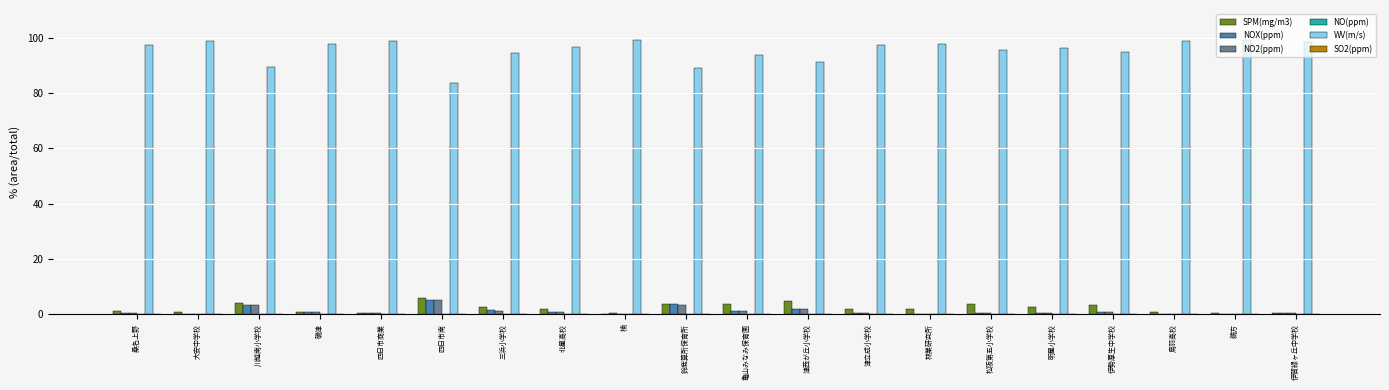

Which series has the largest total across all categories?

WV(m/s)